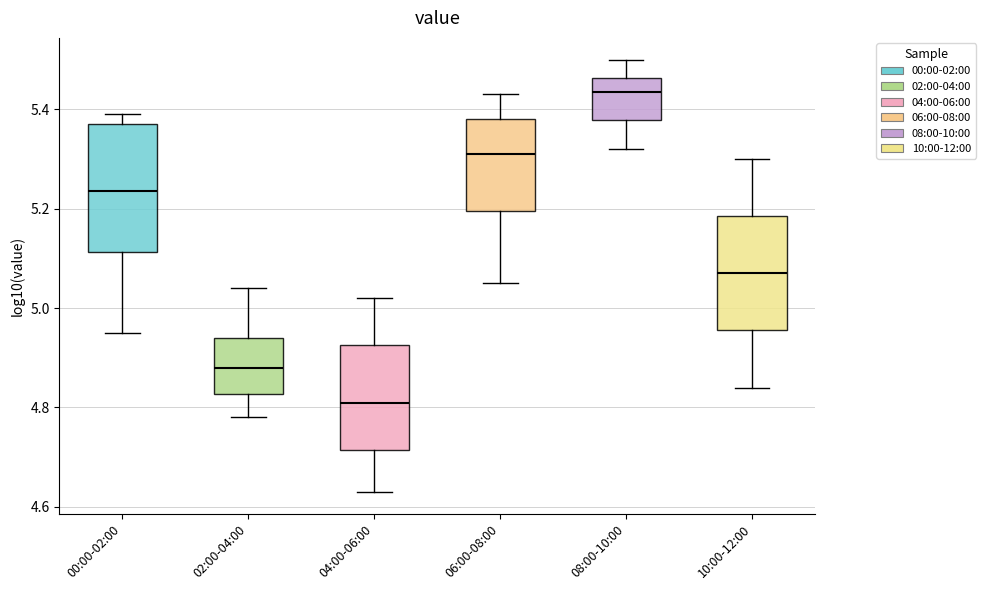

Comparing the boxes themselves (not the whiskers), which one is the tallest?

00:00-02:00